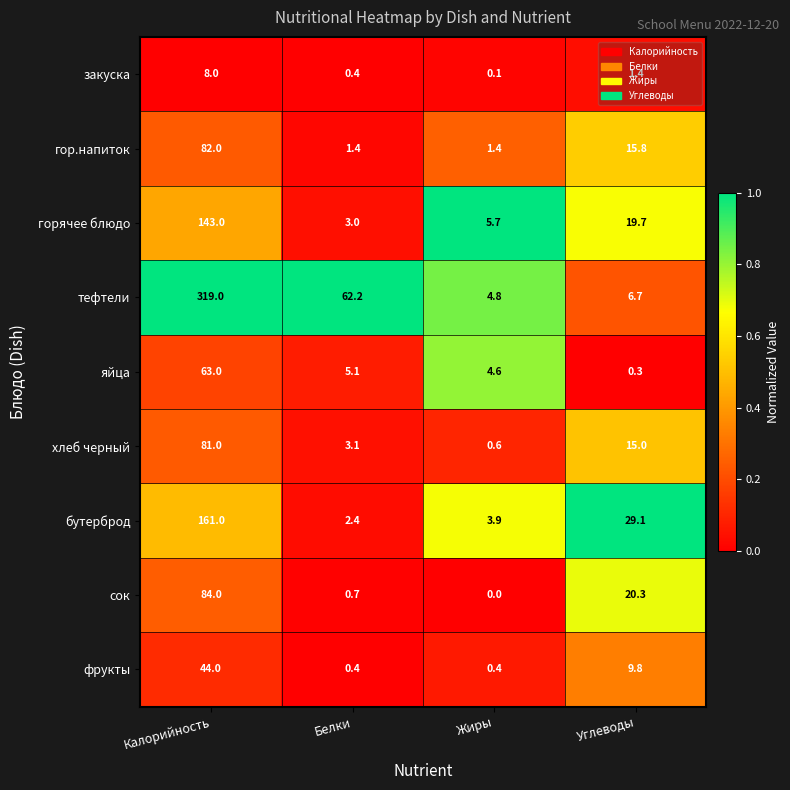

Rank the series at Углеводы from highest to lowest value.

бутерброд, сок, горячее блюдо, гор.напиток, хлеб черный, фрукты, тефтели, закуска, яйца